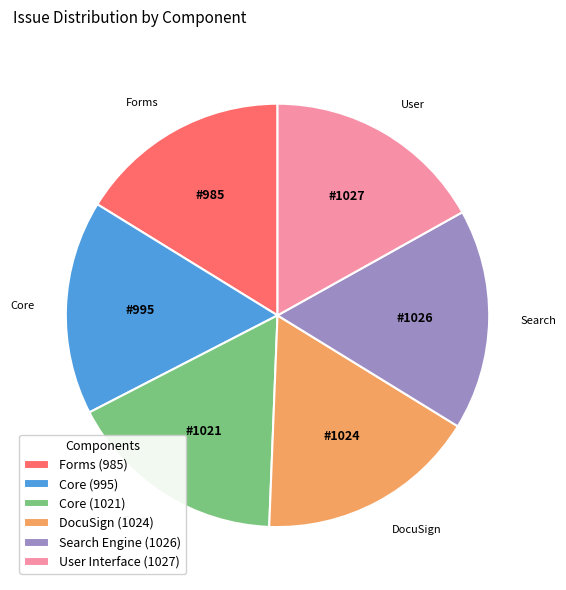

Approximately how many times larger is the value at User Interface (1027) compared to Forms (985)?

1.0